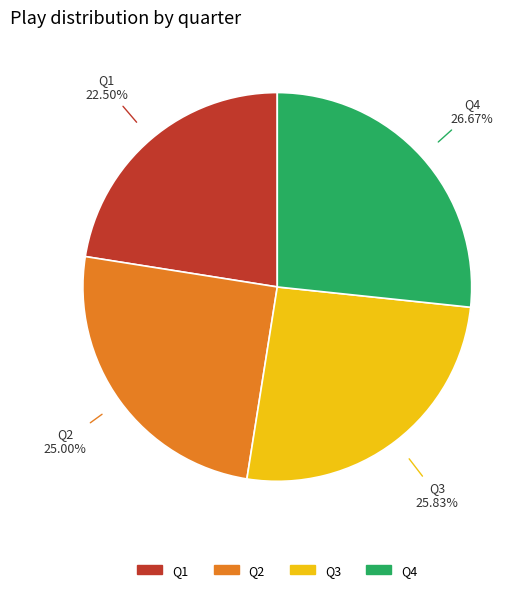

Count the number of slices in the pie.

4